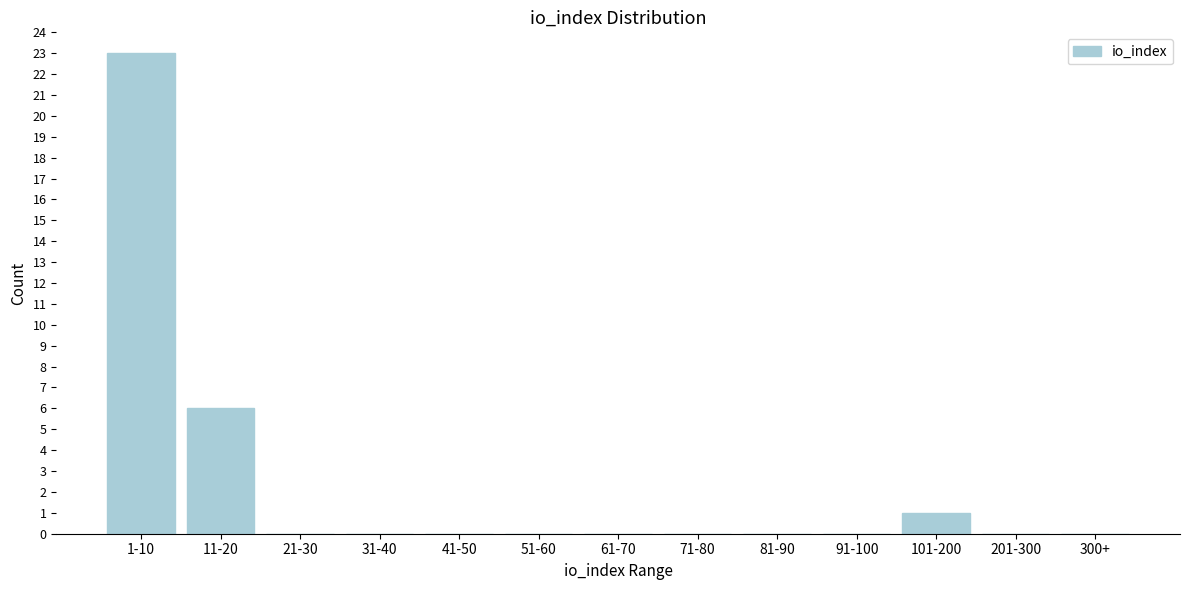

Reading right to left, what are all the values shown in this chart?

300+=0	201-300=0	101-200=1	91-100=0	81-90=0	71-80=0	61-70=0	51-60=0	41-50=0	31-40=0	21-30=0	11-20=6	1-10=23